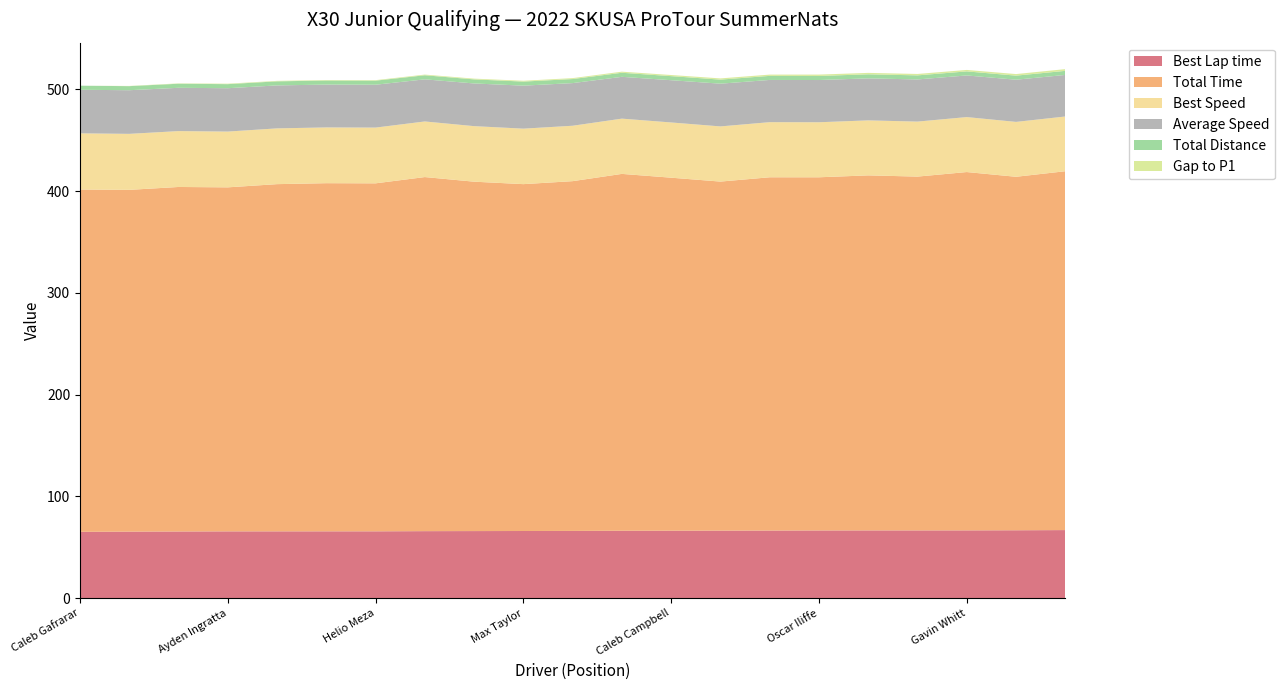

Reading right to left, transcribe all the data shown in this chart.

Best Lap time: Brayden Domingue=66.9	Charlie Smith=66.7	Gavin Whitt=66.6	Camryn Reed=66.6	Anthony Martella=66.6	Oscar Iliffe=66.6	Cooper Shipman=66.5	Steven Miller=66.4	Caleb Campbell=66.3	Jackson Wolny=66.3	Emma Kate Scarbrough=66.1	Max Taylor=66.0	Alexander Chartier=65.9	Stephen Eisert=65.9	Helio Meza=65.7	Jesus Vasquez Jr.=65.7	Cameron Brinkman=65.7	Ayden Ingratta=65.7	Max Garcia=65.5	Sebastian Wheldon=65.4	Caleb Gafrarar=65.2
Total Time: Brayden Domingue=352.6	Charlie Smith=347.4	Gavin Whitt=352.1	Camryn Reed=347.7	Anthony Martella=348.9	Oscar Iliffe=347.1	Cooper Shipman=347.2	Steven Miller=343.0	Caleb Campbell=346.9	Jackson Wolny=350.7	Emma Kate Scarbrough=343.7	Max Taylor=340.9	Alexander Chartier=343.3	Stephen Eisert=348.0	Helio Meza=342.0	Jesus Vasquez Jr.=342.1	Cameron Brinkman=341.2	Ayden Ingratta=338.1	Max Garcia=338.5	Sebastian Wheldon=335.9	Caleb Gafrarar=336.4
Best Speed: Brayden Domingue=53.8	Charlie Smith=53.9	Gavin Whitt=54.0	Camryn Reed=54.1	Anthony Martella=54.1	Oscar Iliffe=54.1	Cooper Shipman=54.2	Steven Miller=54.2	Caleb Campbell=54.3	Jackson Wolny=54.3	Emma Kate Scarbrough=54.5	Max Taylor=54.5	Alexander Chartier=54.6	Stephen Eisert=54.6	Helio Meza=54.8	Jesus Vasquez Jr.=54.8	Cameron Brinkman=54.8	Ayden Ingratta=54.8	Max Garcia=54.9	Sebastian Wheldon=55.0	Caleb Gafrarar=55.2
Average Speed: Brayden Domingue=40.8	Charlie Smith=41.5	Gavin Whitt=40.9	Camryn Reed=41.4	Anthony Martella=41.3	Oscar Iliffe=41.5	Cooper Shipman=41.5	Steven Miller=42.0	Caleb Campbell=41.5	Jackson Wolny=41.1	Emma Kate Scarbrough=41.9	Max Taylor=42.2	Alexander Chartier=41.9	Stephen Eisert=41.4	Helio Meza=42.1	Jesus Vasquez Jr.=42.1	Cameron Brinkman=42.2	Ayden Ingratta=42.6	Max Garcia=42.5	Sebastian Wheldon=42.9	Caleb Gafrarar=42.8
Total Distance: Brayden Domingue=4.0	Charlie Smith=4.0	Gavin Whitt=4.0	Camryn Reed=4.0	Anthony Martella=4.0	Oscar Iliffe=4.0	Cooper Shipman=4.0	Steven Miller=4.0	Caleb Campbell=4.0	Jackson Wolny=4.0	Emma Kate Scarbrough=4.0	Max Taylor=4.0	Alexander Chartier=4.0	Stephen Eisert=4.0	Helio Meza=4.0	Jesus Vasquez Jr.=4.0	Cameron Brinkman=4.0	Ayden Ingratta=4.0	Max Garcia=4.0	Sebastian Wheldon=4.0	Caleb Gafrarar=4.0
Gap to P1: Brayden Domingue=1.7	Charlie Smith=1.5	Gavin Whitt=1.4	Camryn Reed=1.4	Anthony Martella=1.4	Oscar Iliffe=1.3	Cooper Shipman=1.3	Steven Miller=1.2	Caleb Campbell=1.1	Jackson Wolny=1.1	Emma Kate Scarbrough=0.9	Max Taylor=0.8	Alexander Chartier=0.7	Stephen Eisert=0.7	Helio Meza=0.5	Jesus Vasquez Jr.=0.5	Cameron Brinkman=0.5	Ayden Ingratta=0.5	Max Garcia=0.3	Sebastian Wheldon=0.2	Caleb Gafrarar=0.0